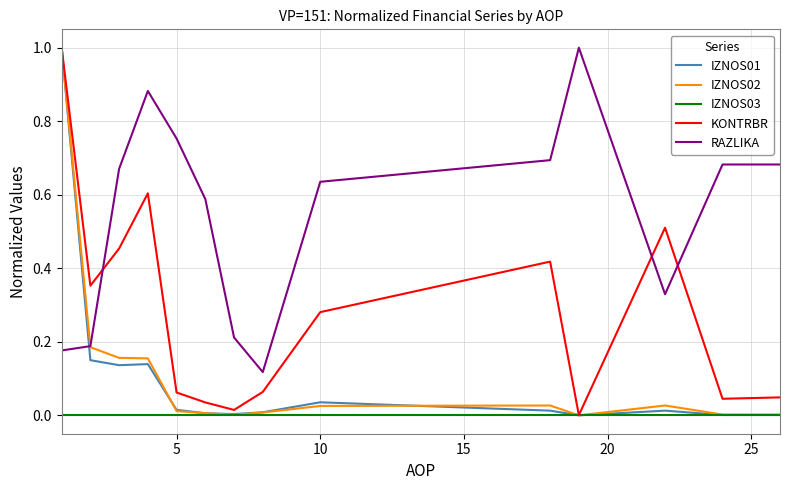

Which series has the largest total across all categories?

RAZLIKA